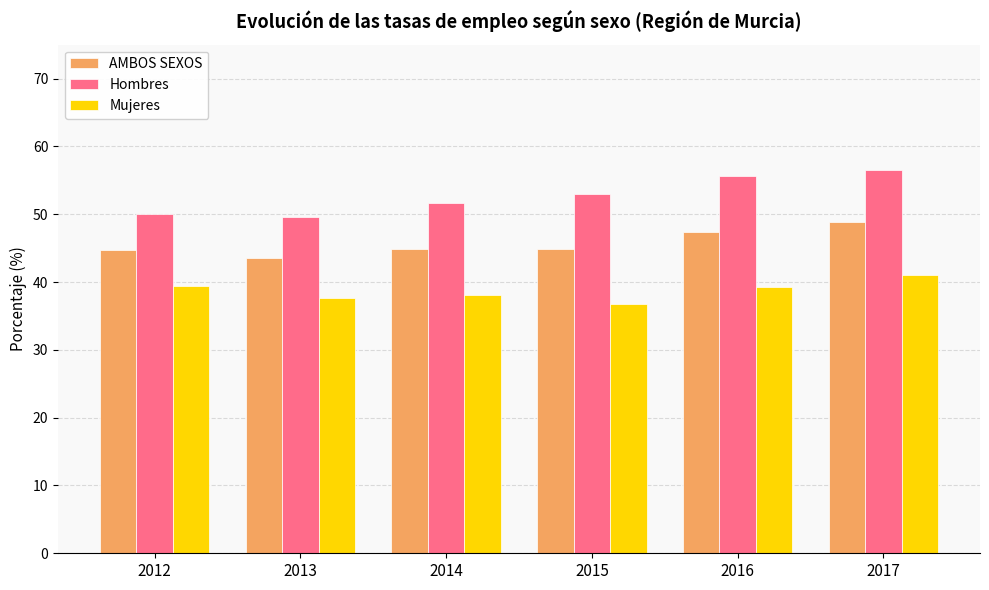

What is the value of the Hombres bar at the 6th from the left?

56.6